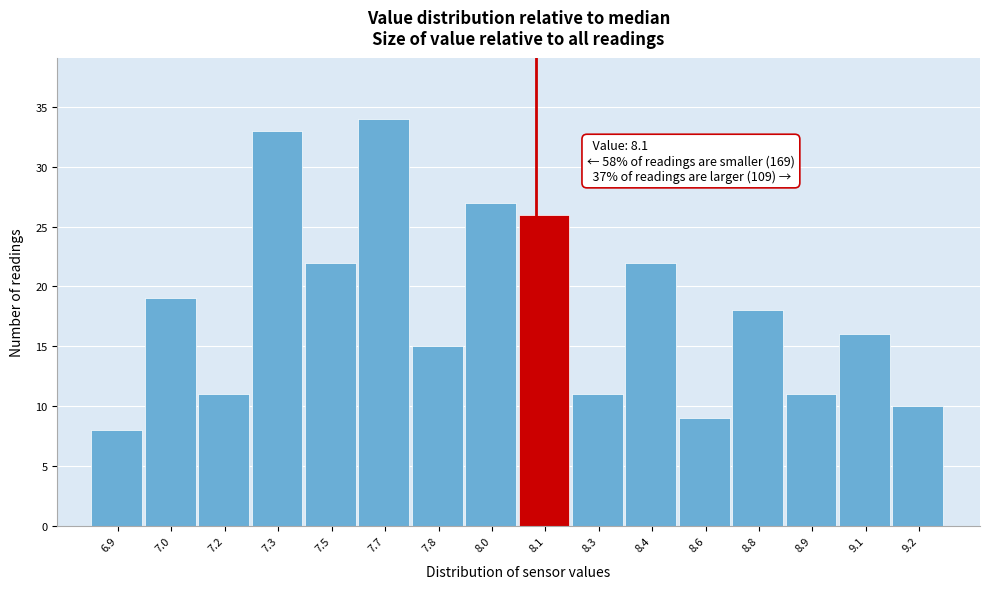

Reading left to right, extract all data points from this chart.

8	19	11	33	22	34	15	27	26	11	22	9	18	11	16	10